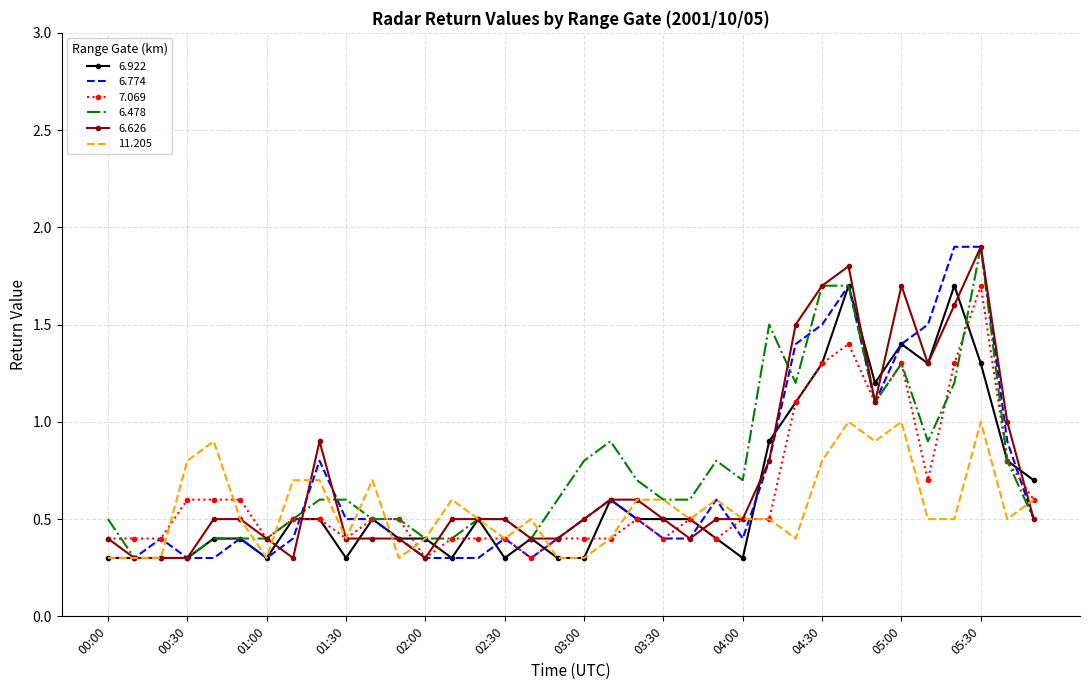

What is the greatest value displayed?

1.9